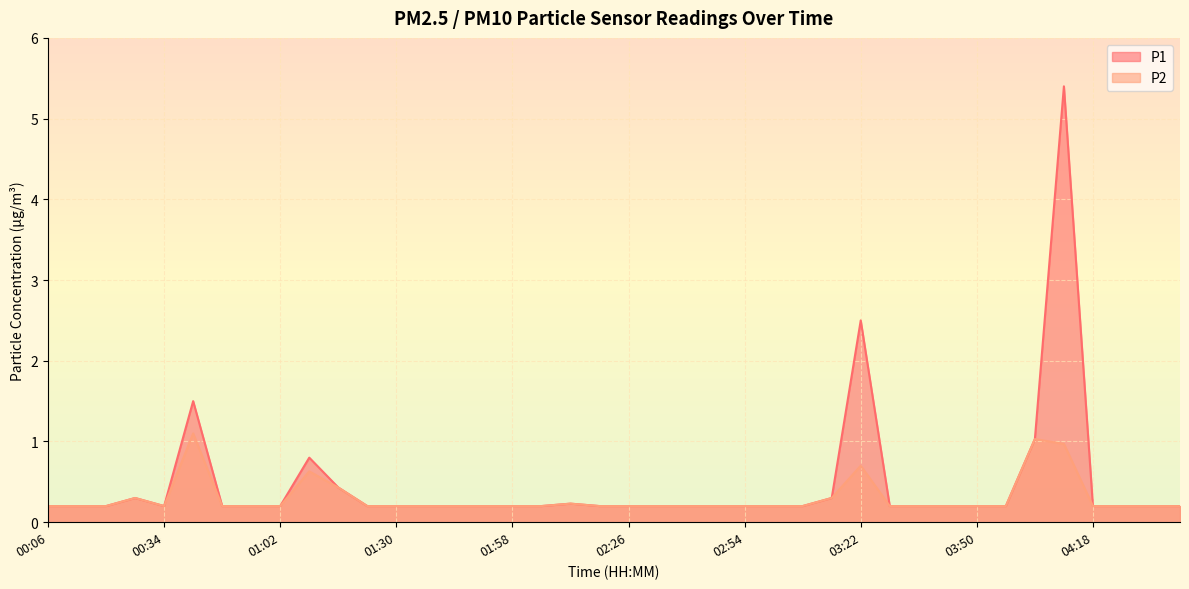

Rank the series by their average value, from lowest to highest.

P2, P1